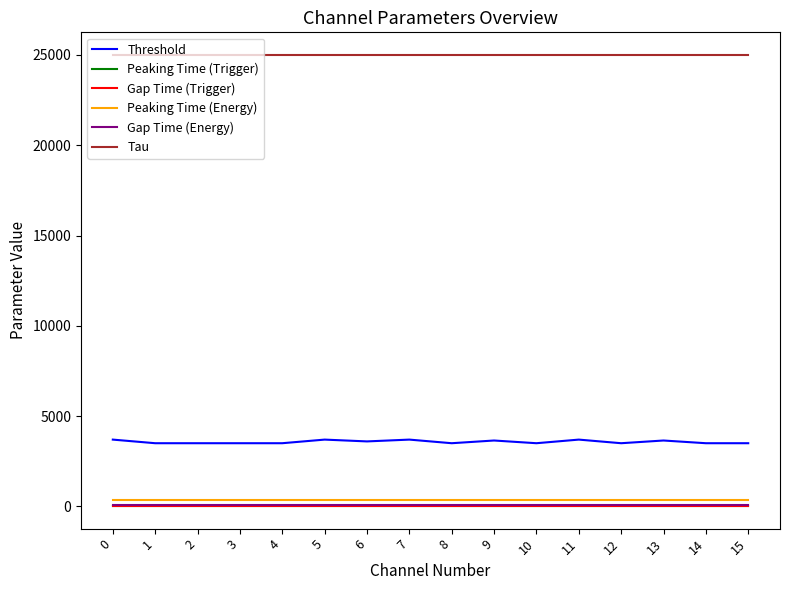

What value does the Gap Time (Energy) series have at 9?

100